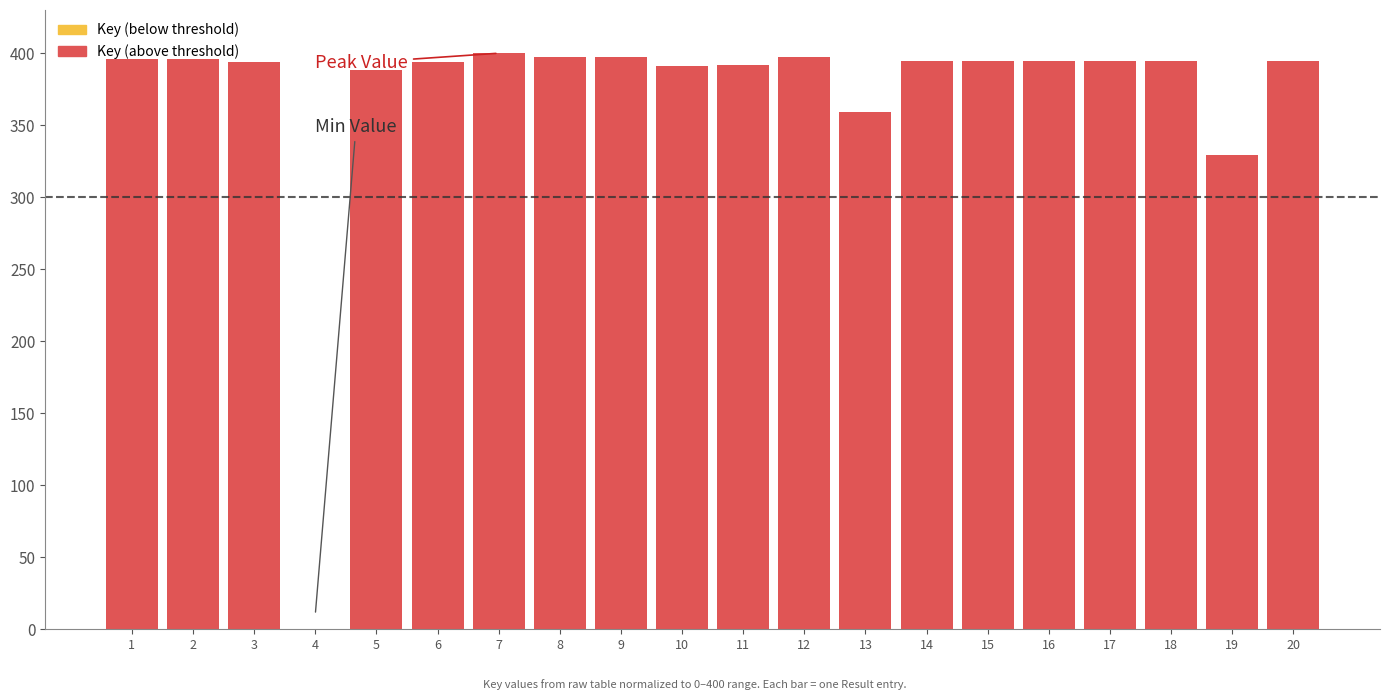

Which has a higher value, 5 or 2?

2